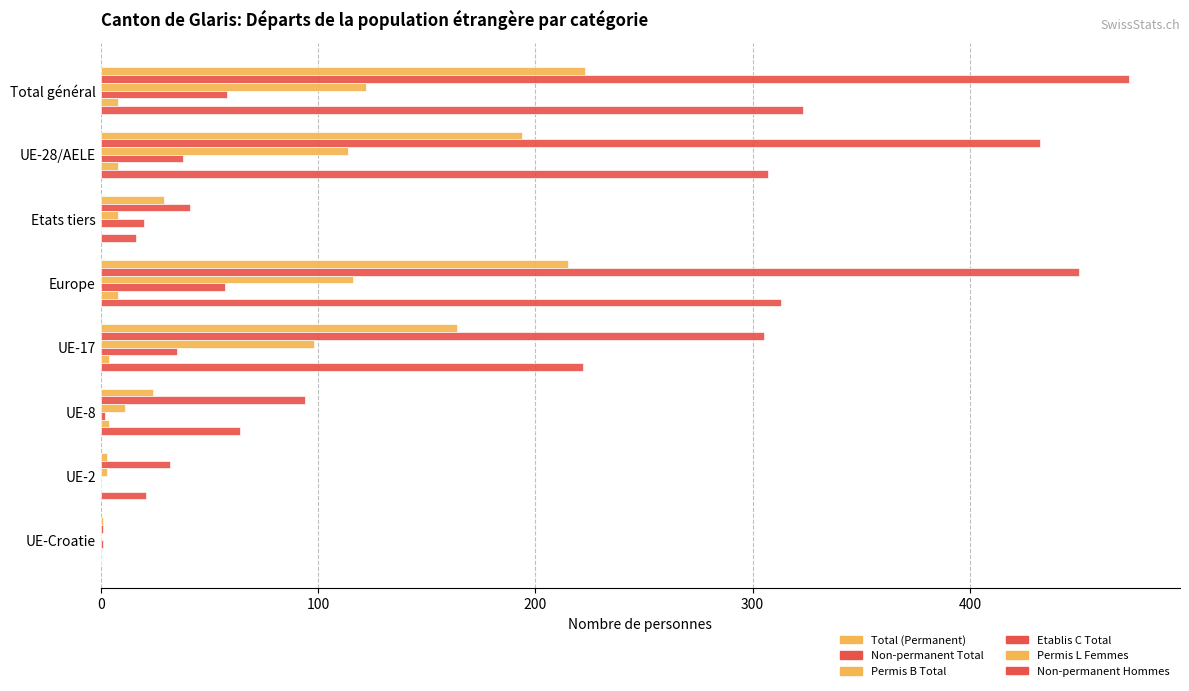

What are all the series names shown in the legend?

Total (Permanent), Non-permanent Total, Permis B Total, Etablis C Total, Permis L Femmes, Non-permanent Hommes